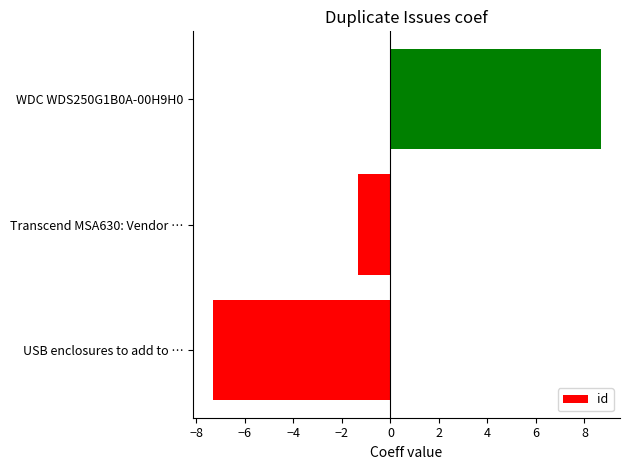

The value at WDC WDS250G1B0A-00H9H0 is 5.4. True or false?

False